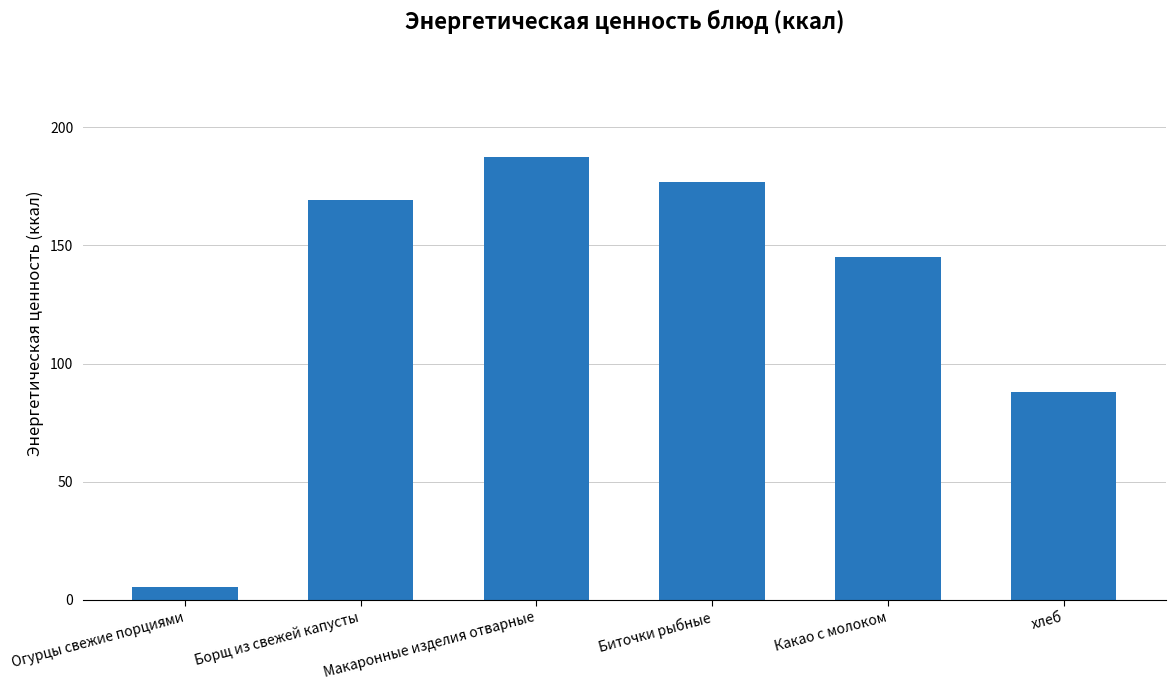

What is the greatest value displayed?

187.5